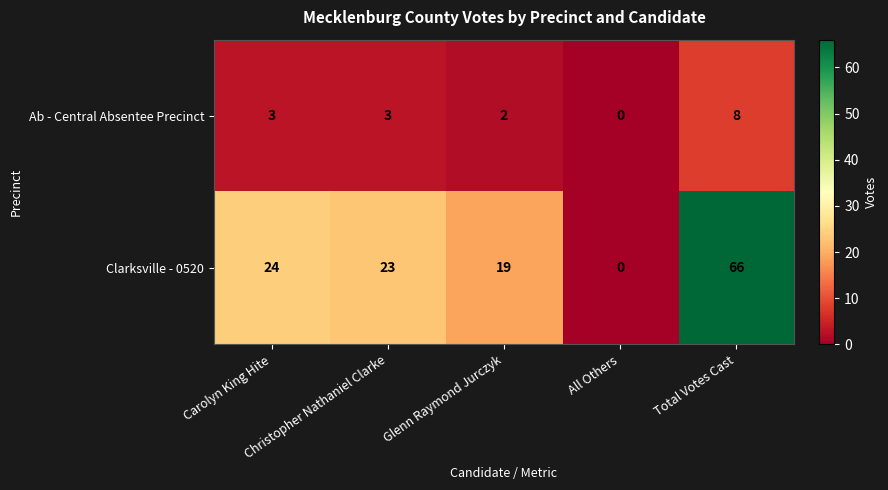

At Carolyn King Hite, list the series in order from smallest to largest.

Ab - Central Absentee Precinct, Clarksville - 0520